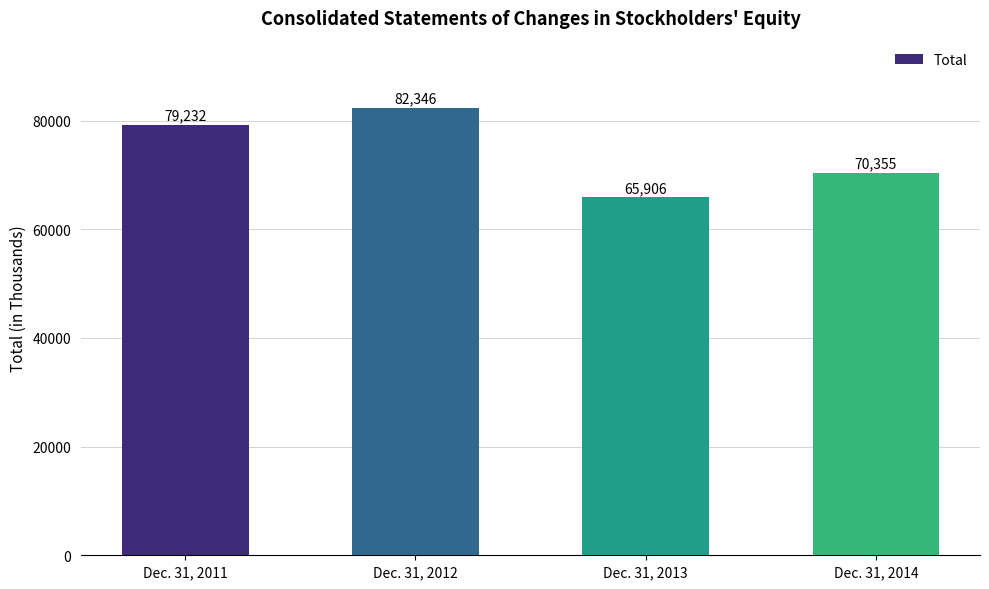

Which label corresponds to the smallest value in the chart?

Dec. 31, 2013